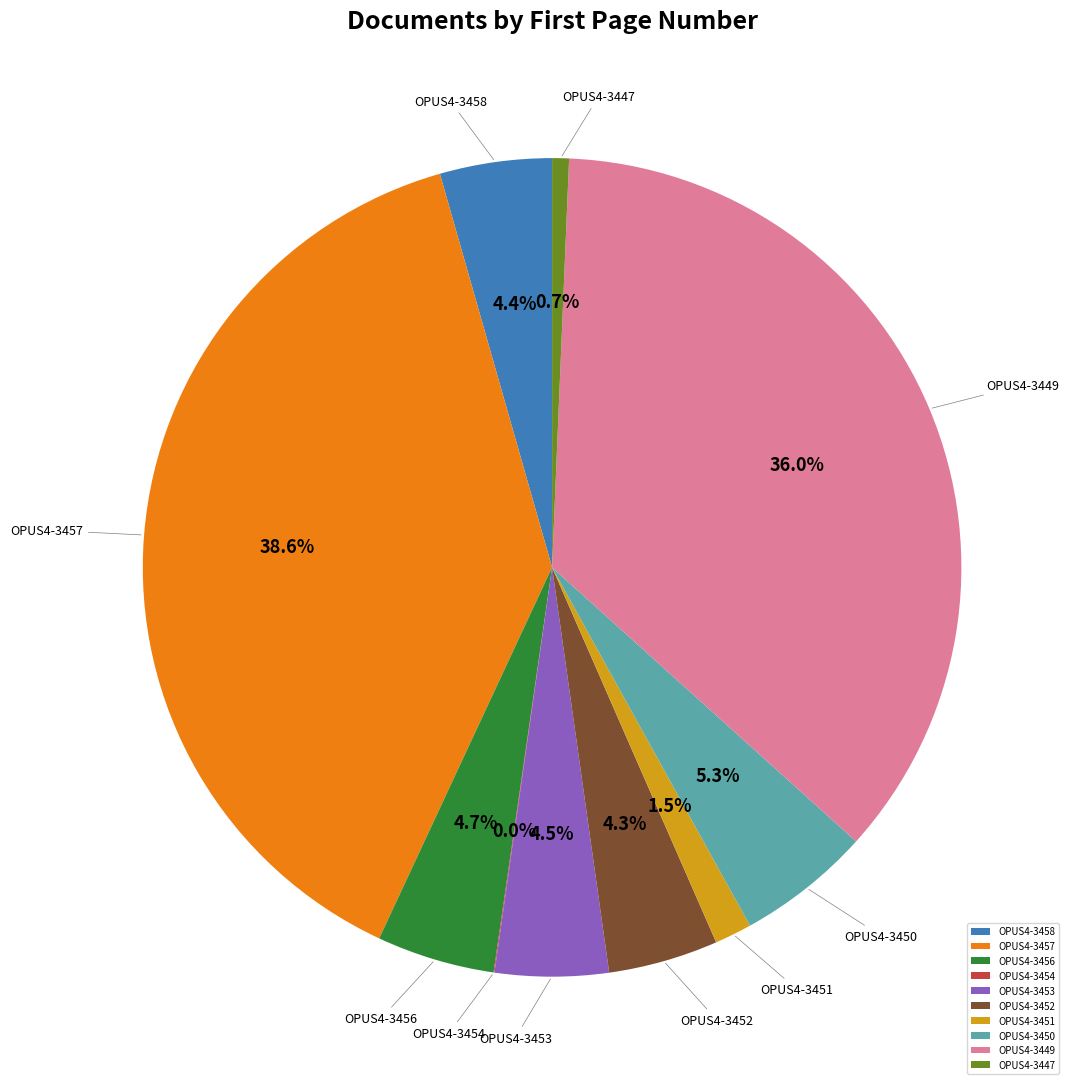

What is the ratio of the value at OPUS4-3453 to the value at OPUS4-3449?

0.1